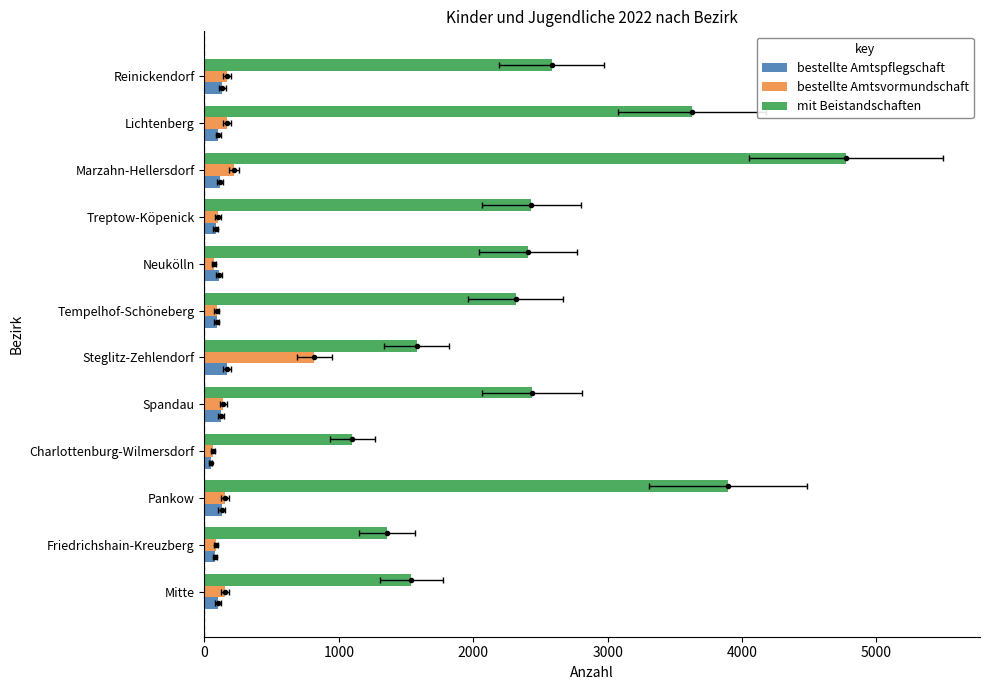

True or false: mit Beistandschaften has a value of 590 at Friedrichshain-Kreuzberg.

False